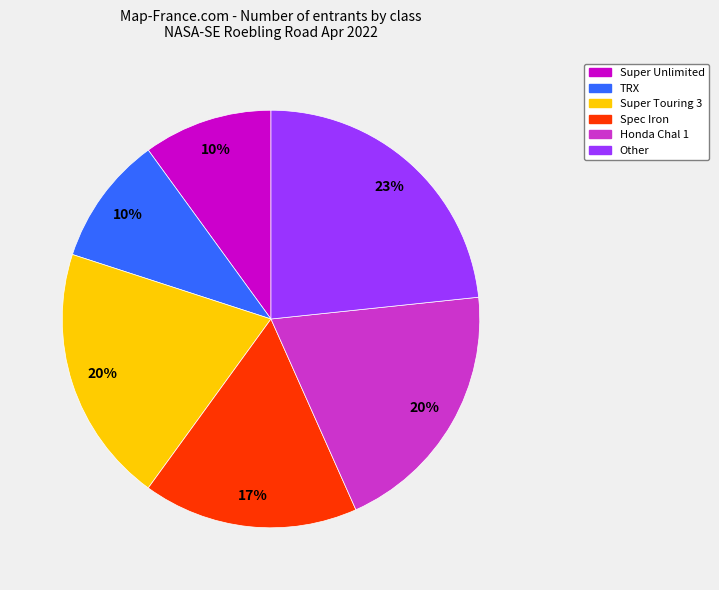

How many segments does this pie chart have?

6